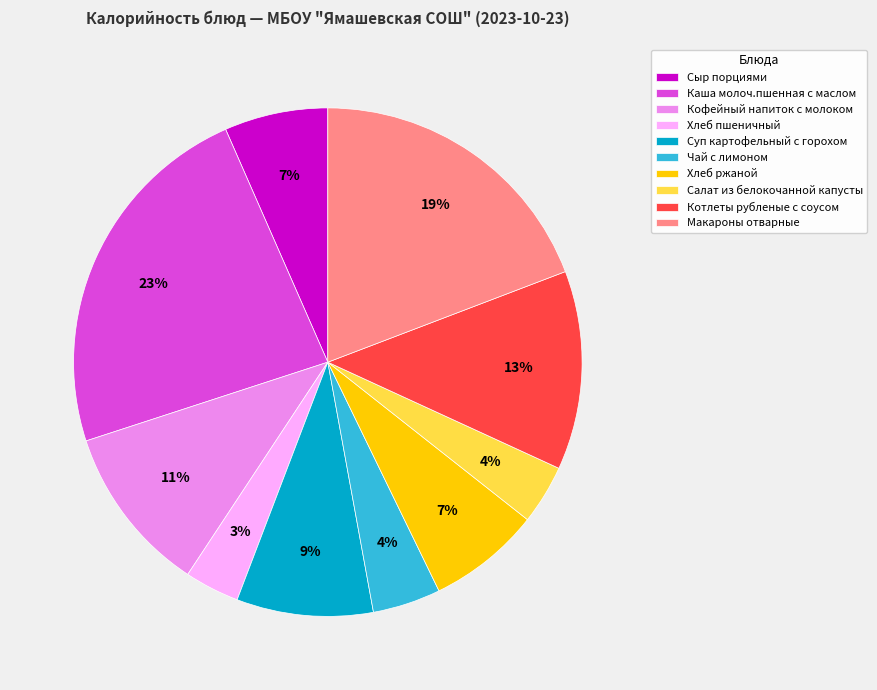

Which slice is the largest?

Каша молоч.пшенная с маслом